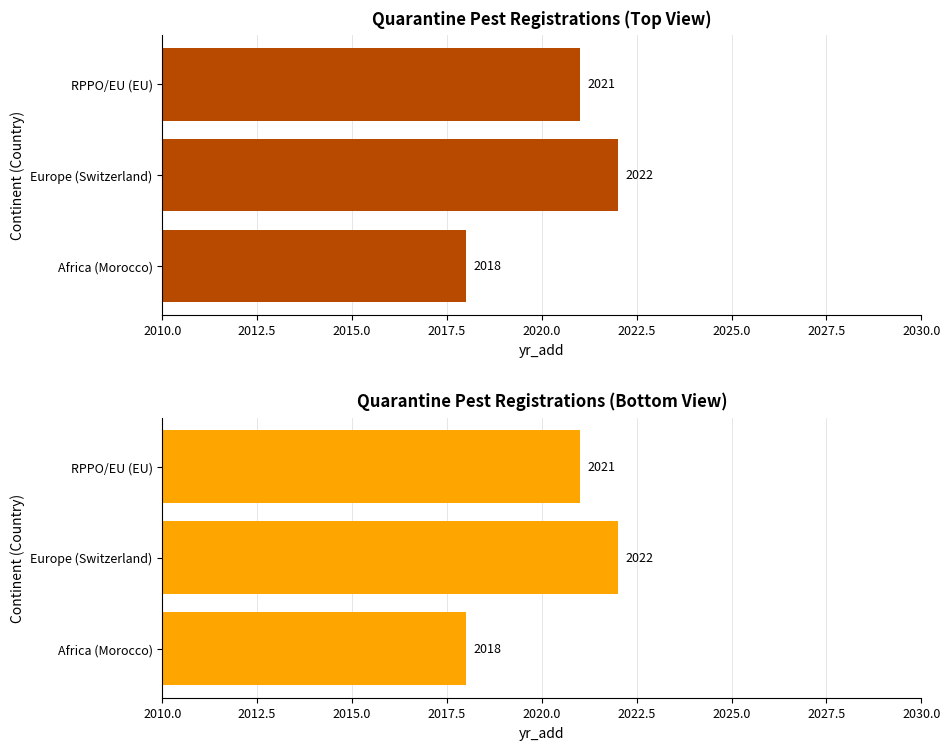

What is the greatest value displayed?

2022